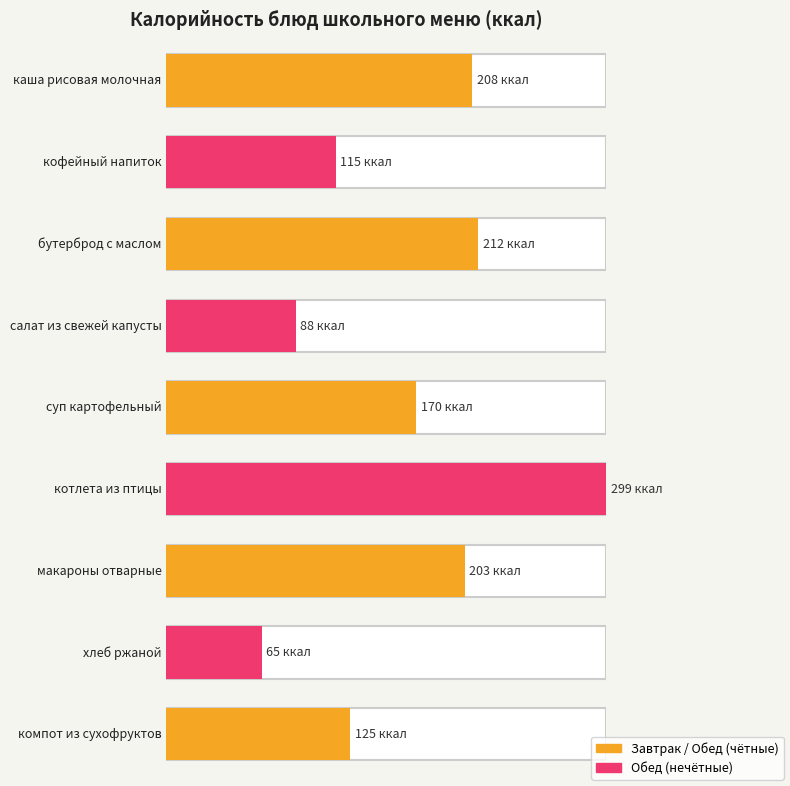

Count the number of categories in the chart.

9